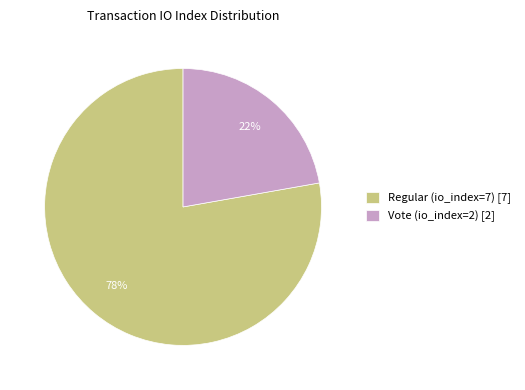

Is the sum of Vote (io_index=2) [2] and Regular (io_index=7) [7] greater than half?

Yes